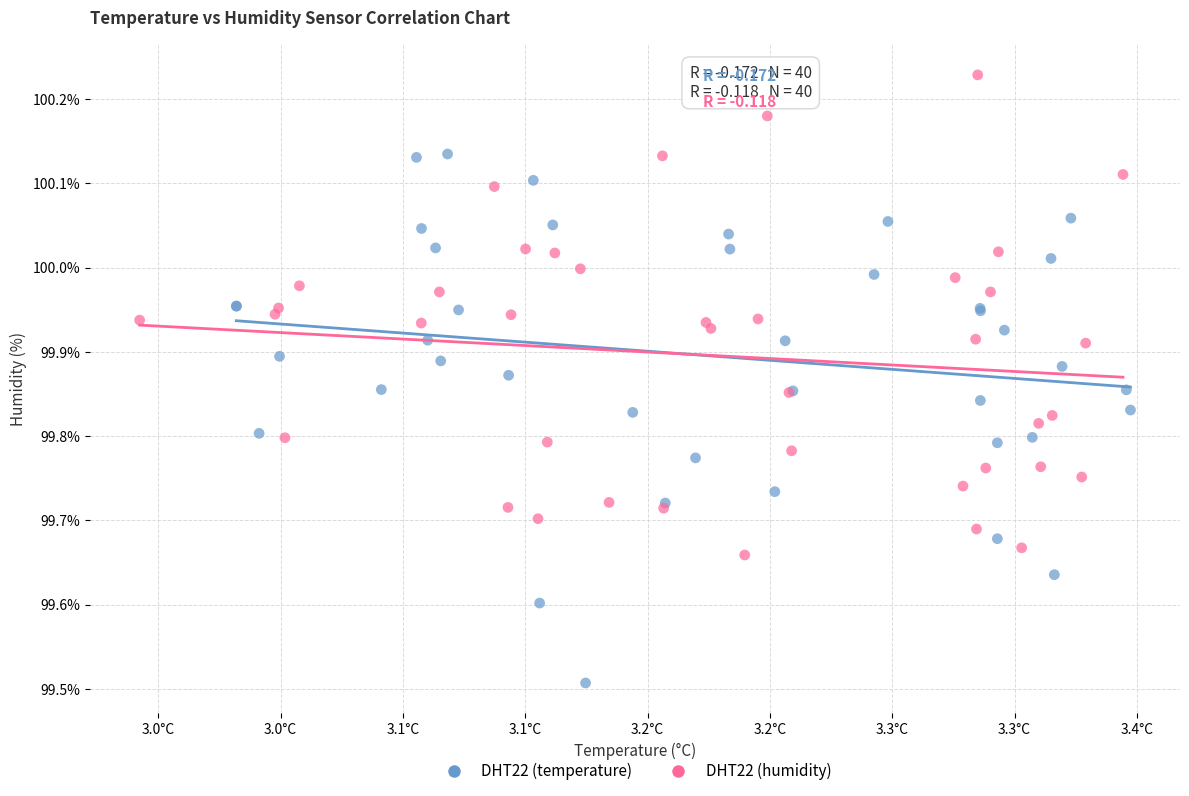

What are all the series names shown in the legend?

DHT22 (temperature), DHT22 (humidity)